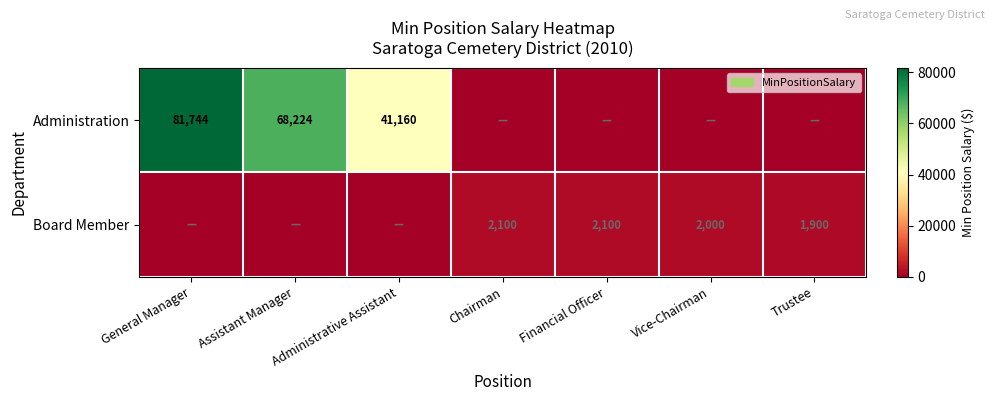

Is the value of Administration at General Manager greater than the value of Board Member at Financial Officer?

Yes